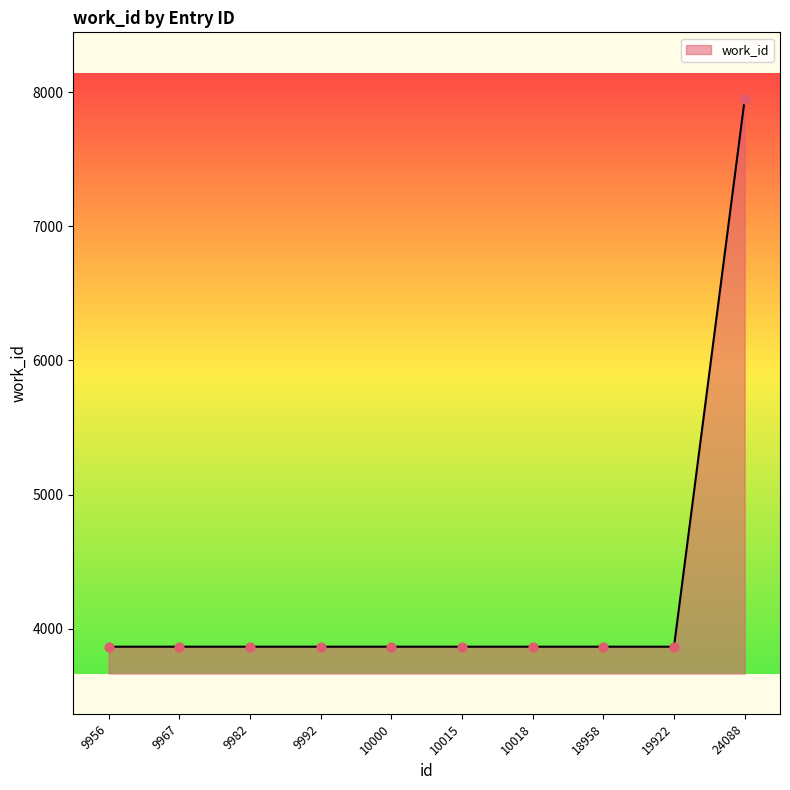

What is the change in value from 10015 to 24088?

+4079